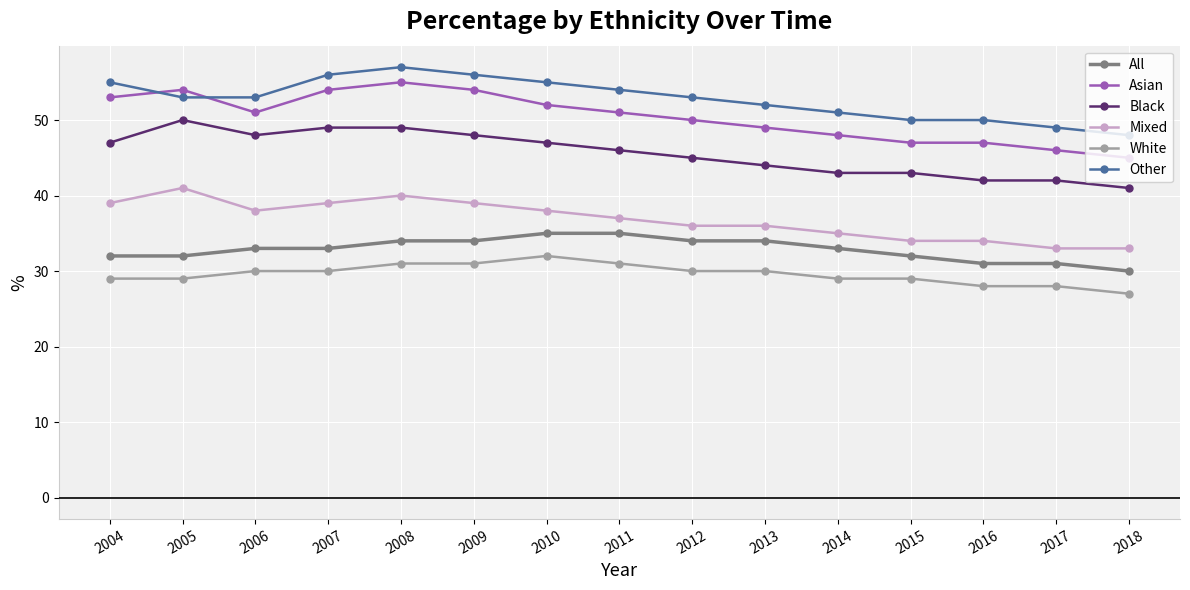

Which series has the largest total across all categories?

Other